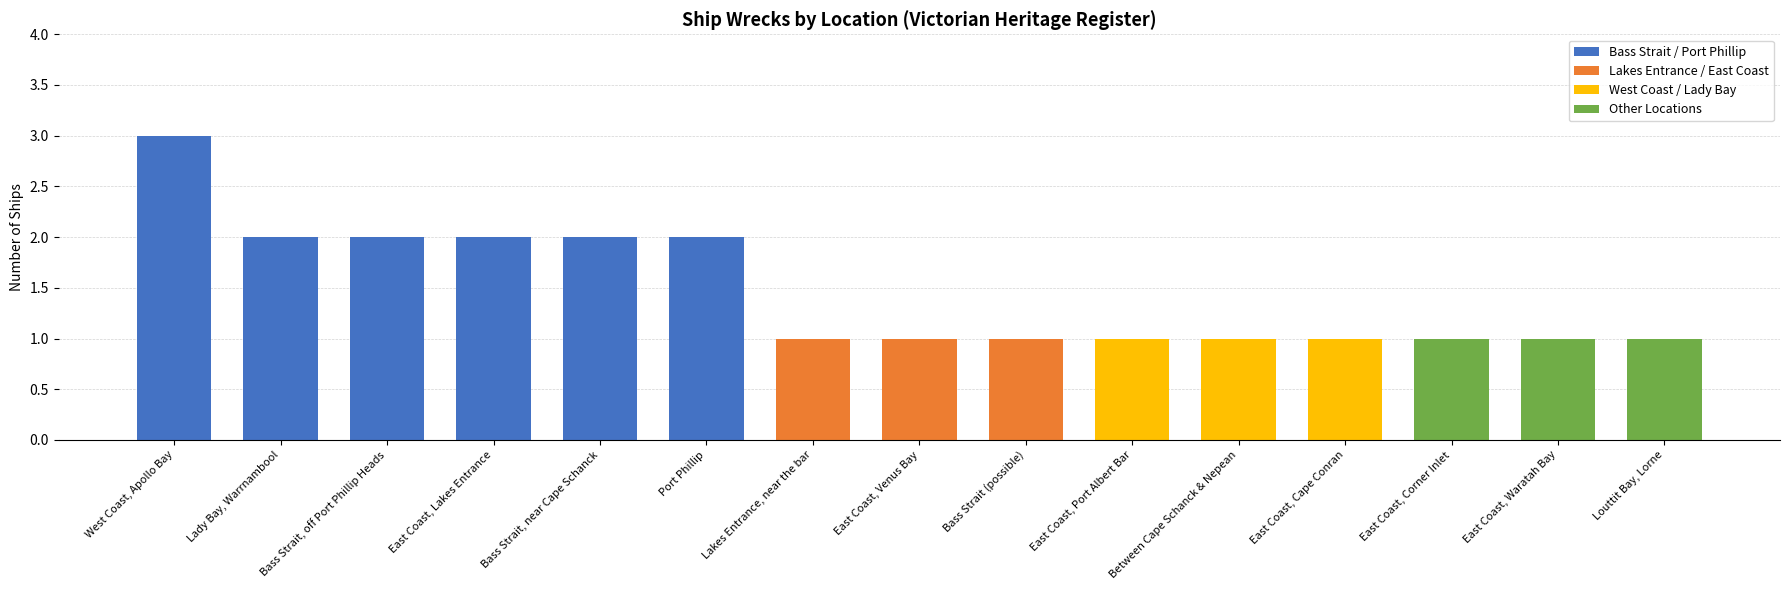

What position from the left is Bass Strait (possible)?

9